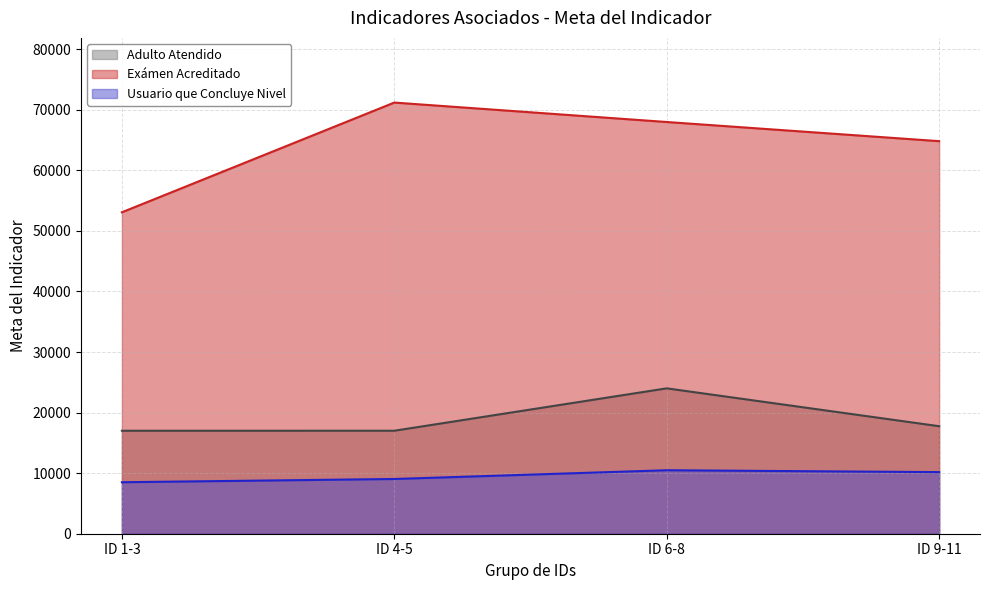

What position from the left is ID 6-8?

3